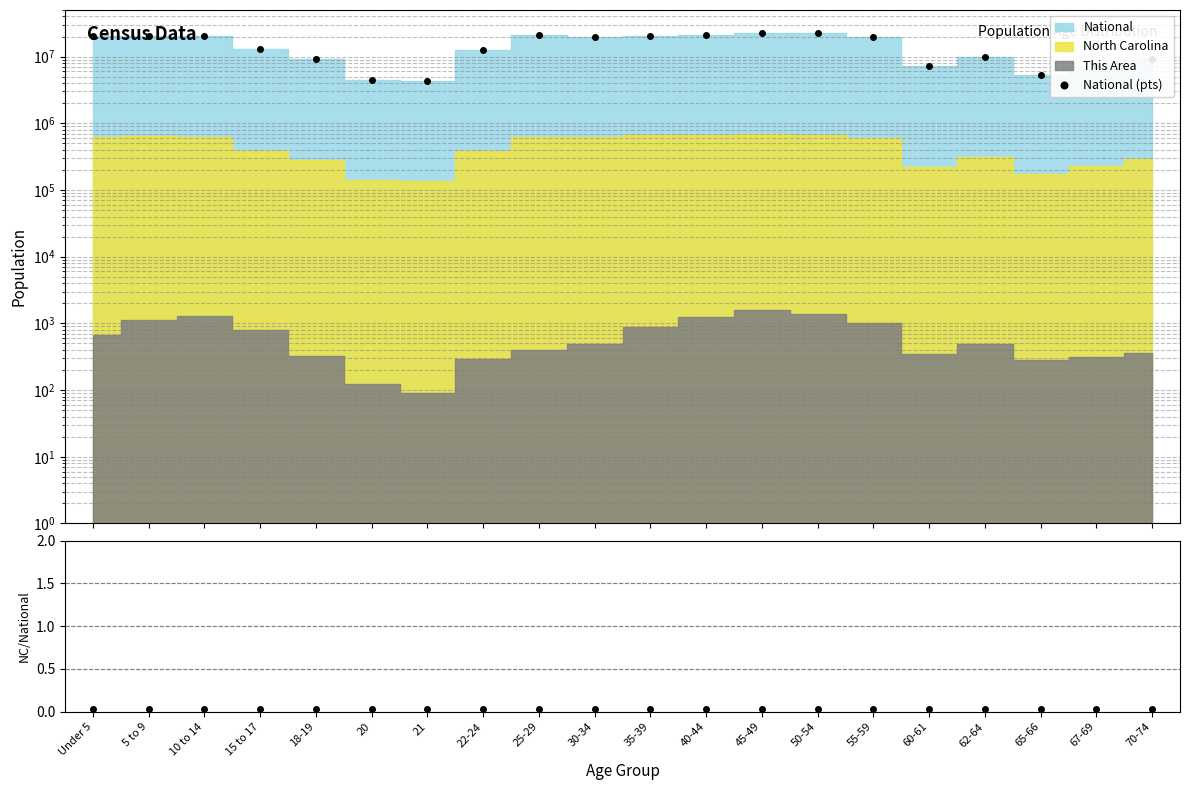

True or false: NC/National and National (pts) intersect in this chart.

False